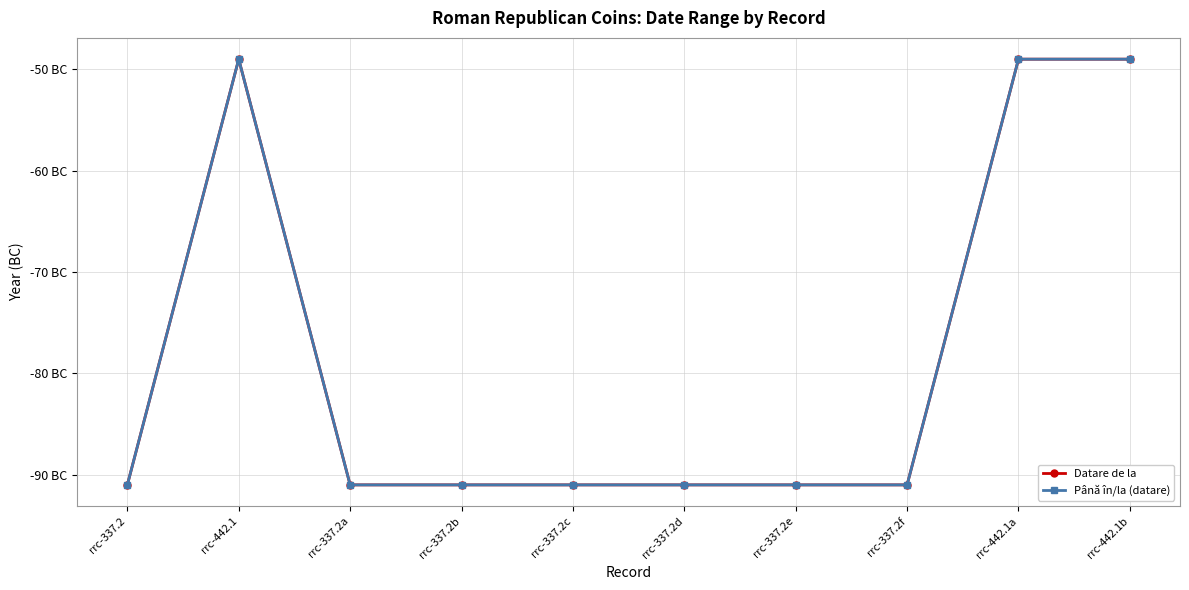

Does the chart have visible grid lines?

Yes